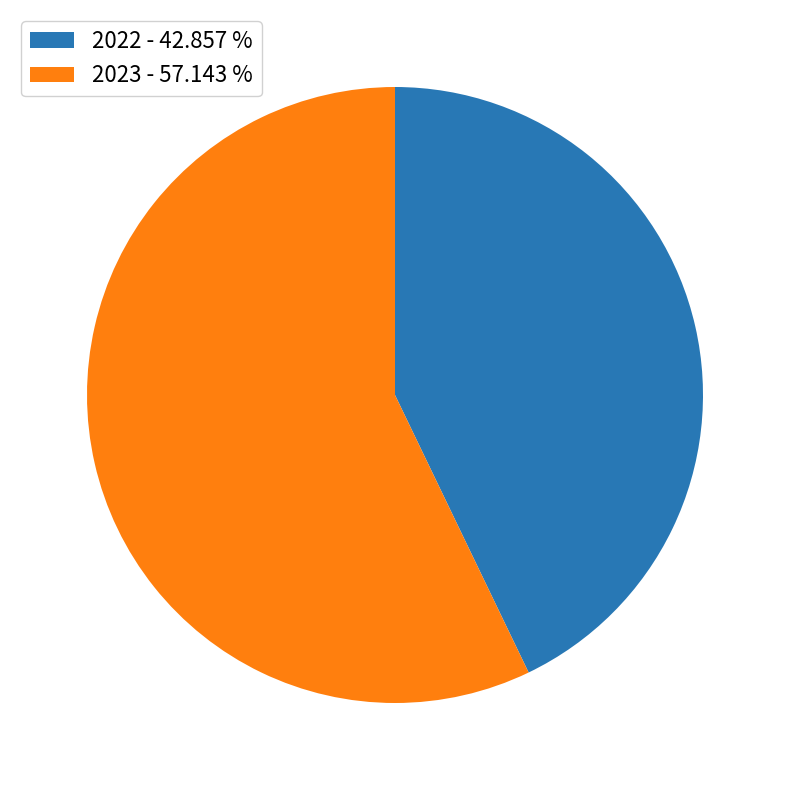

Does 2023 represent more than half of the total?

Yes